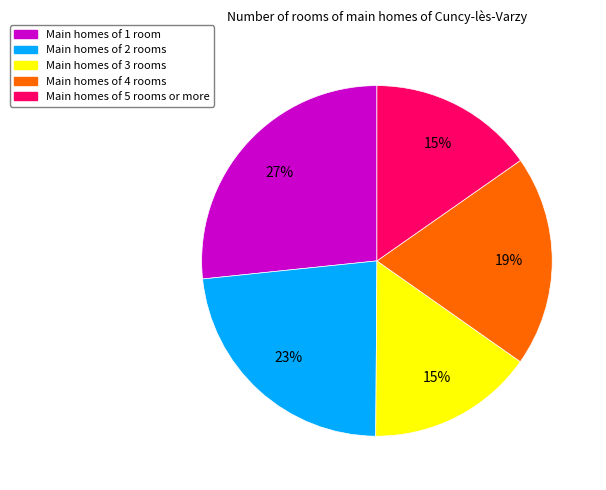

To the nearest percent, what is the average slice percentage?

20%